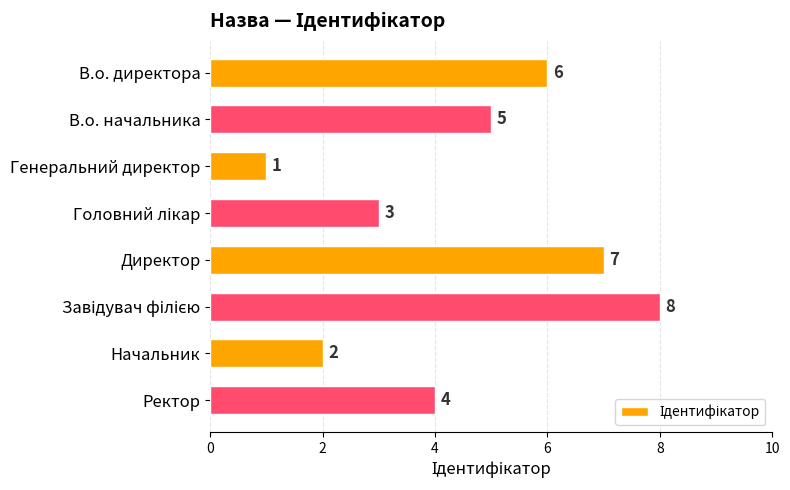

Reading bottom to top, extract all data points from this chart.

4	2	8	7	3	1	5	6